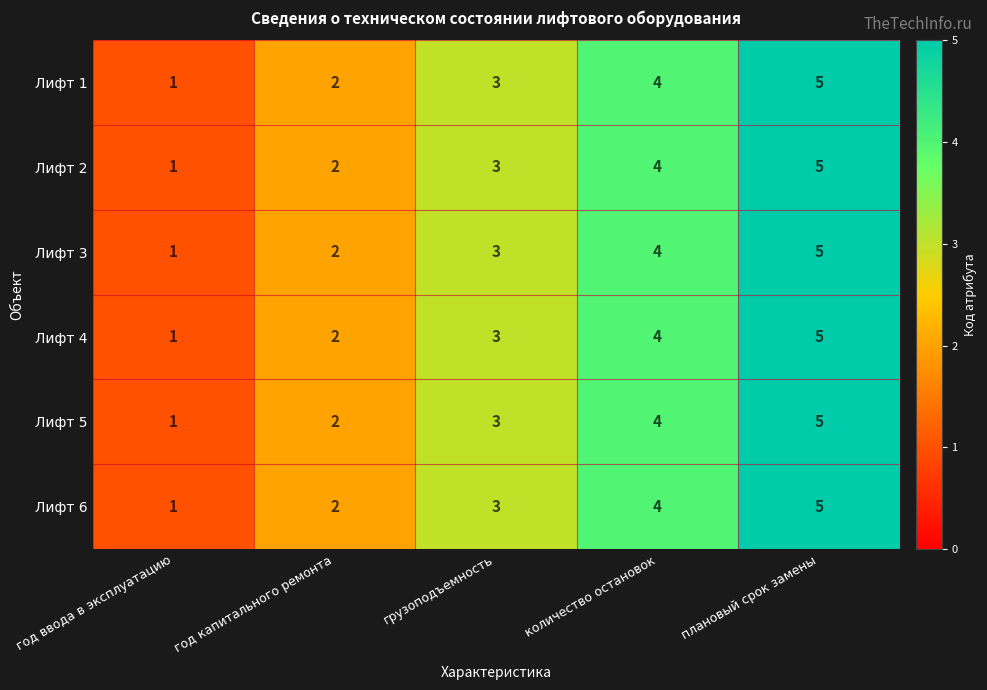

Is the value of Лифт 3 at плановый срок замены greater than the value of Лифт 4 at грузоподъемность?

Yes